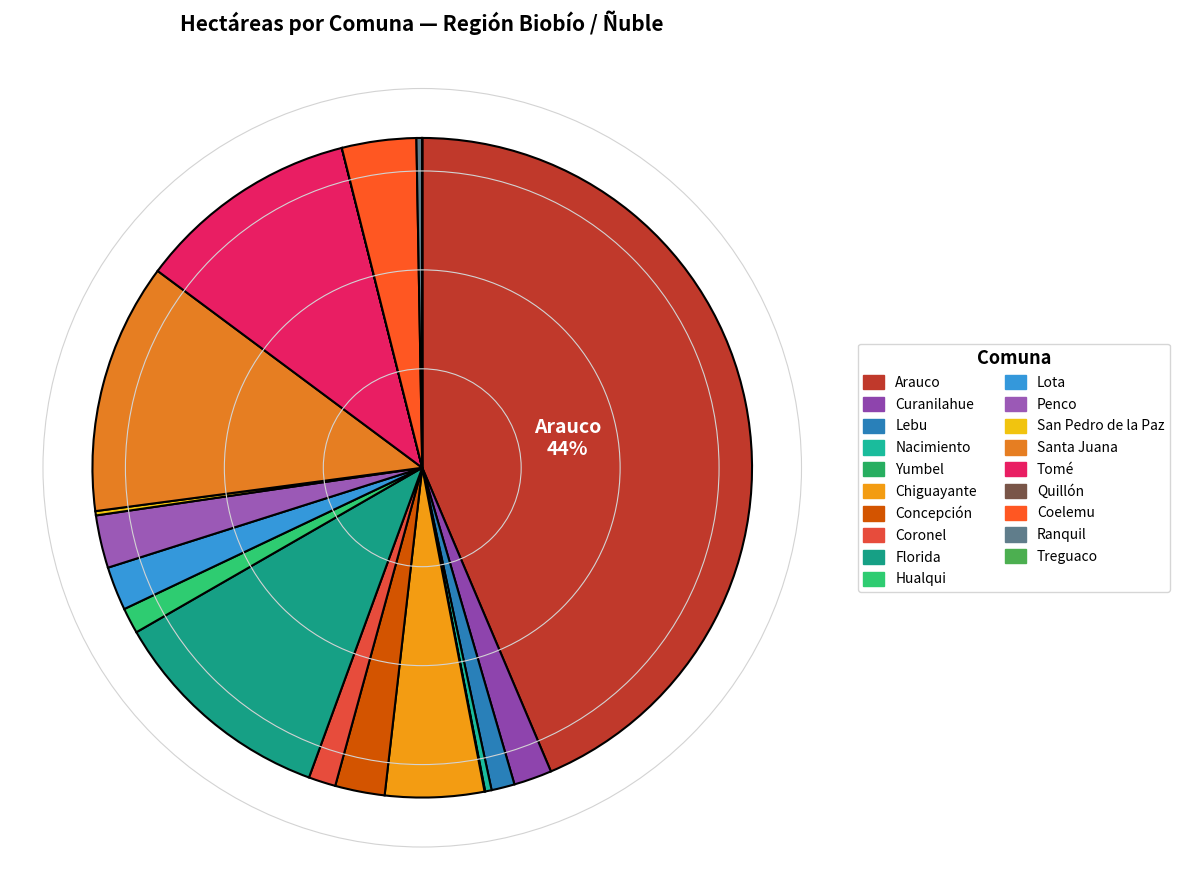

How many segments does this pie chart have?

19